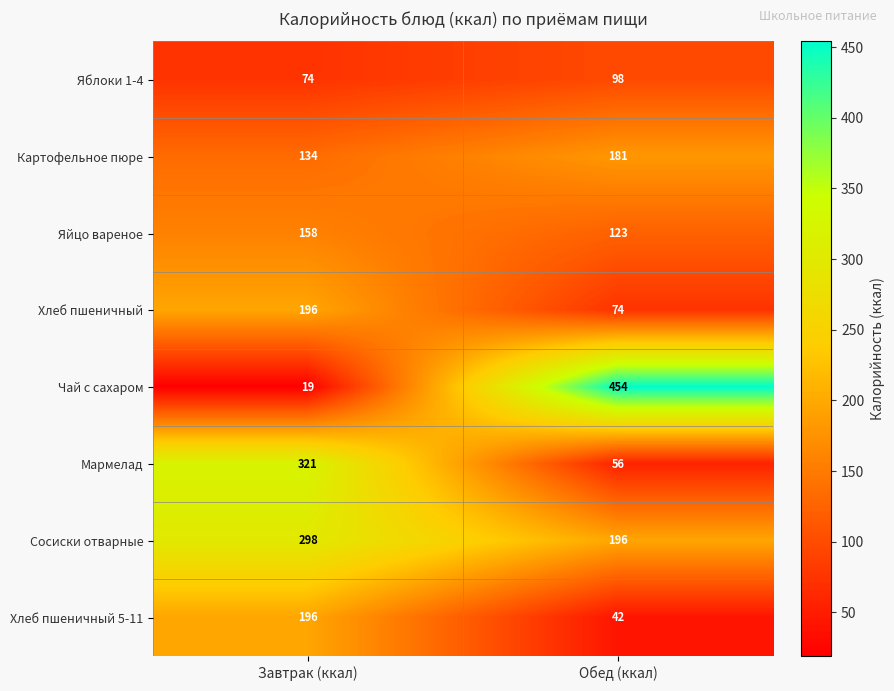

At Обед (ккал), list the series in order from largest to smallest.

Чай с сахаром, Сосиски отварные, Картофельное пюре, Яйцо вареное, Яблоки 1-4, Хлеб пшеничный, Мармелад, Хлеб пшеничный 5-11